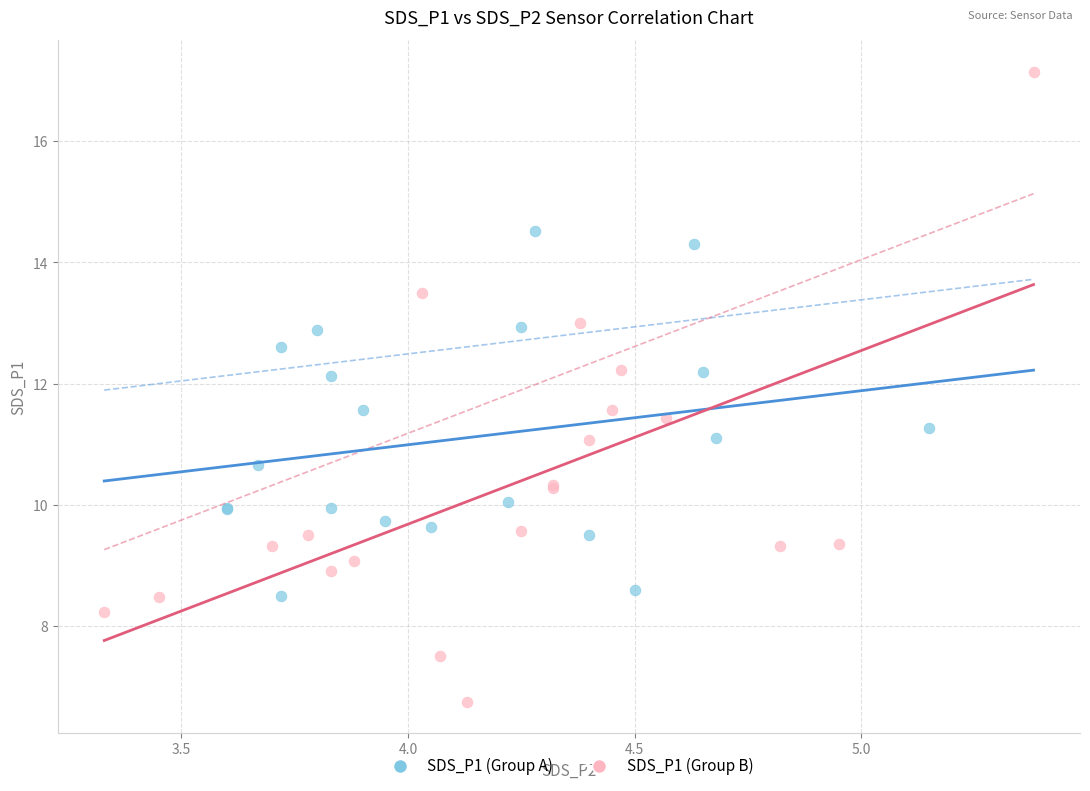

Which series has the largest Y range (max minus min)?

SDS_P1 (Group B)